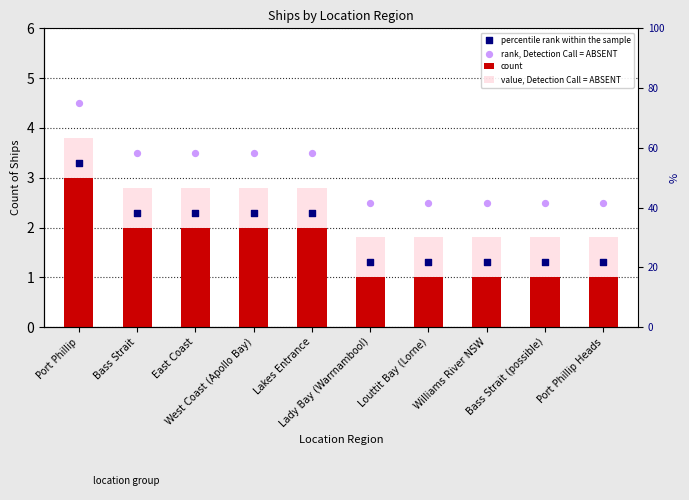

Which series has the widest spread of Y values?

count